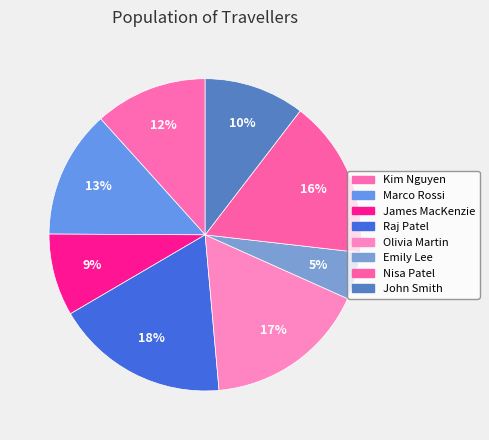

How many slices are in this pie chart?

8